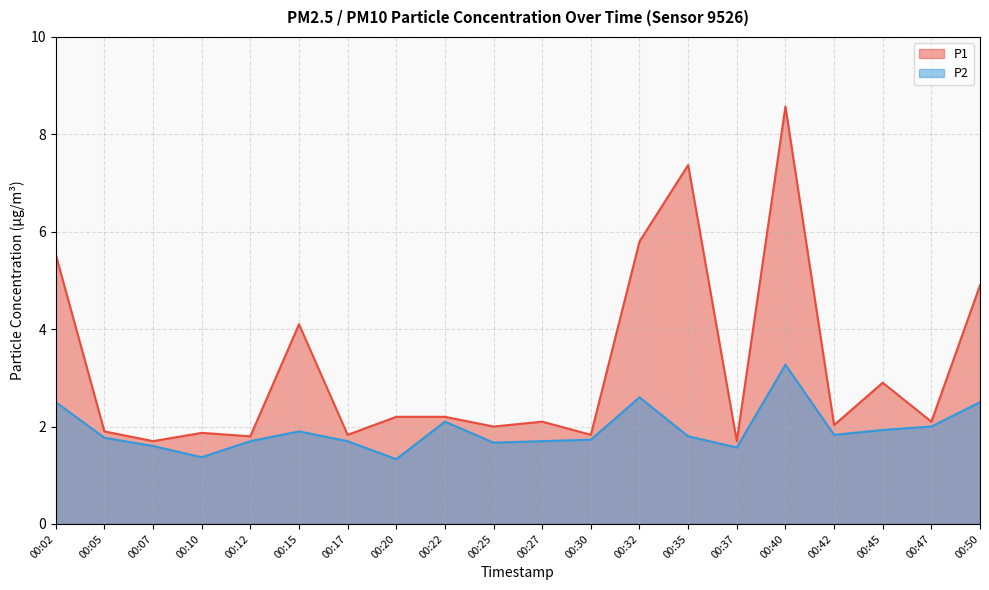

Between 00:30 and 00:37, which series saw the biggest shift?

P2